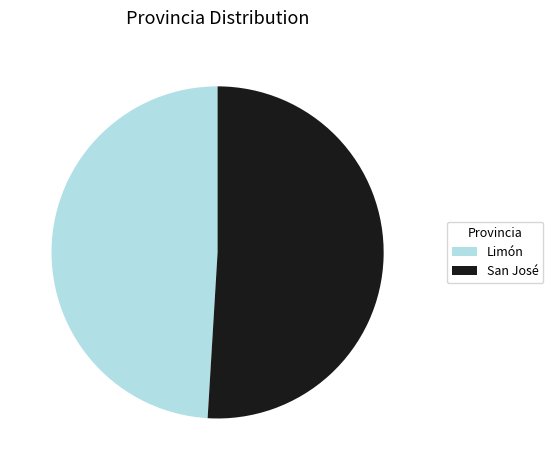

Between Limón and San José, which is larger?

San José